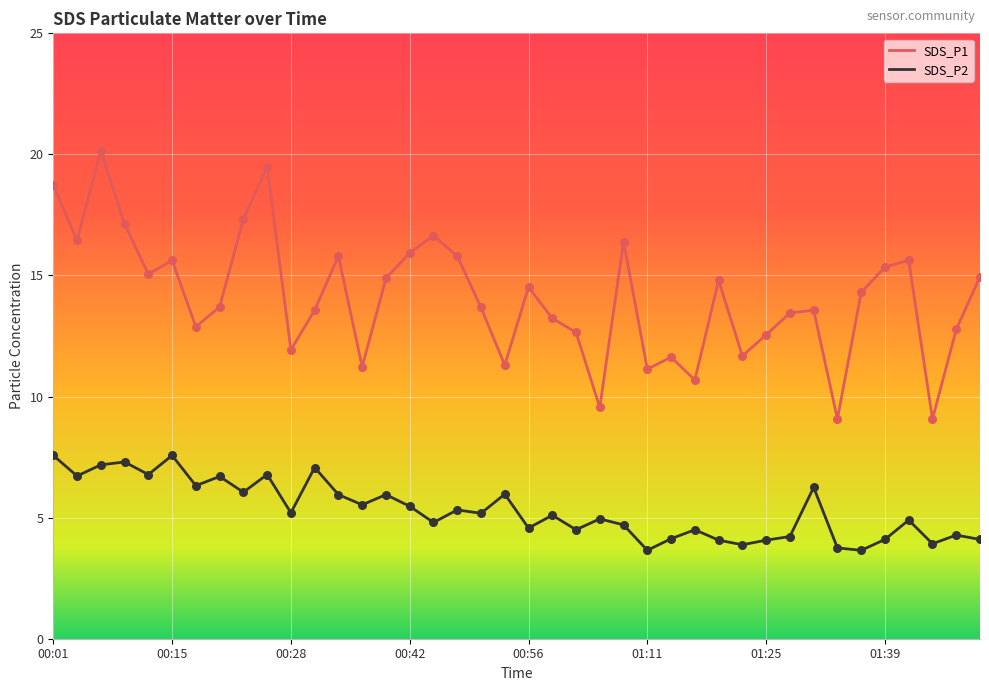

Which series has the largest total across all categories?

SDS_P1